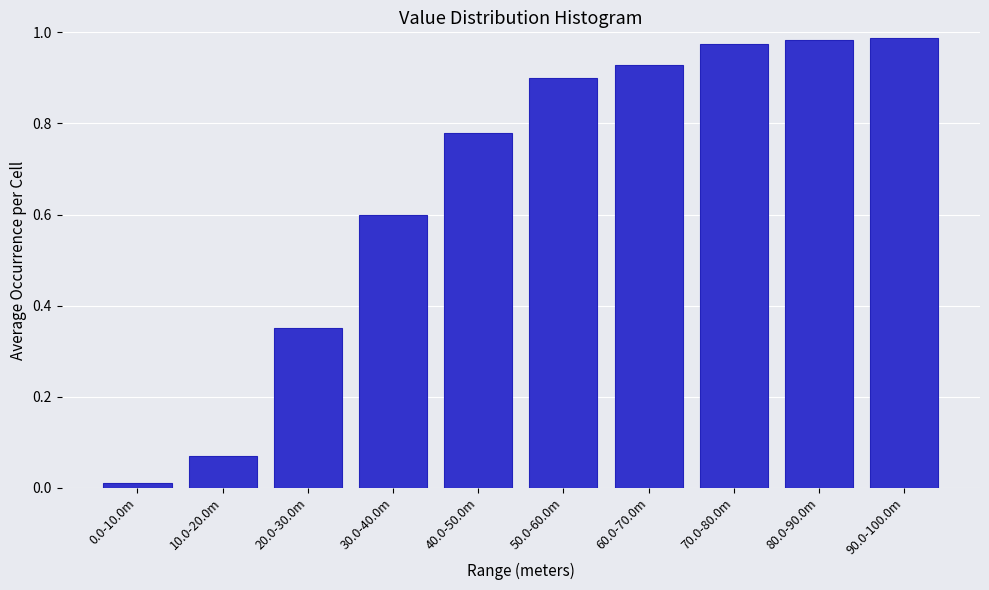

What is the label of the 3rd bar from the right?

70.0-80.0m